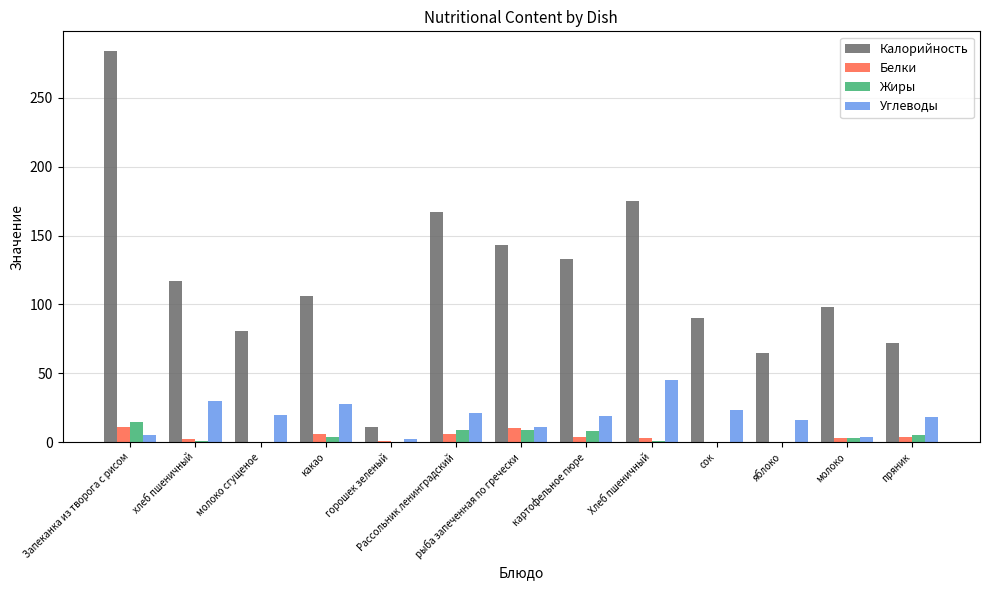

The value of Калорийность at хлеб пшеничный is 39.5. True or false?

False